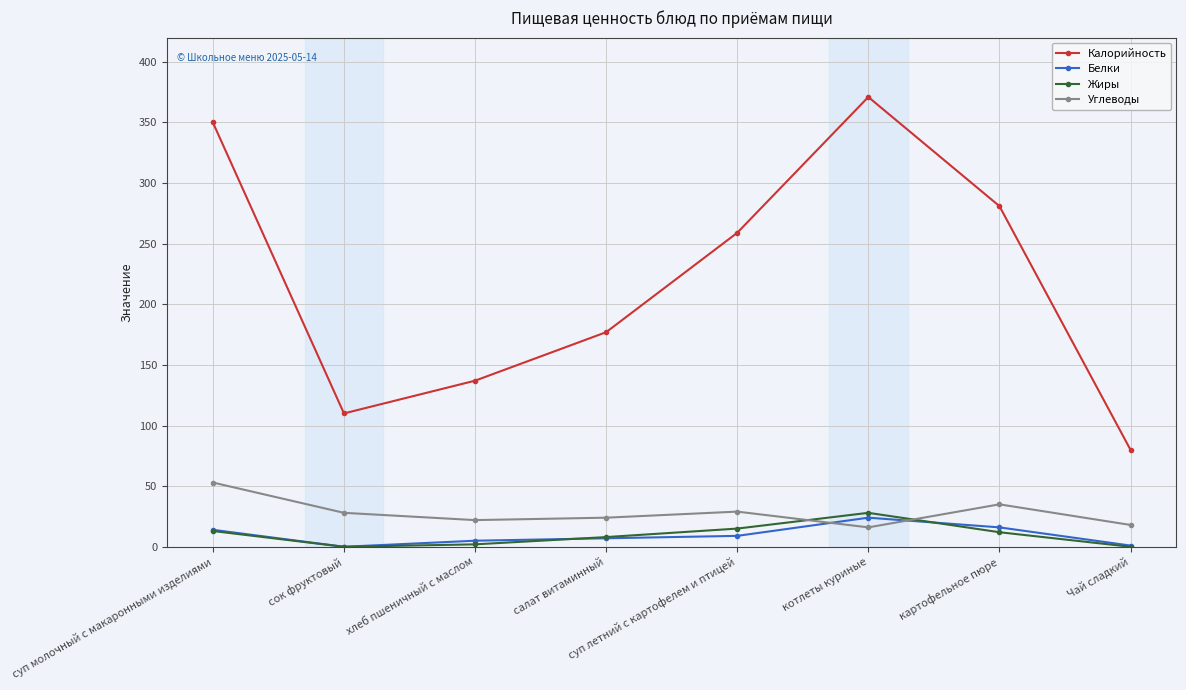

Is it true that Калорийность equals 371 at котлеты куриные?

True